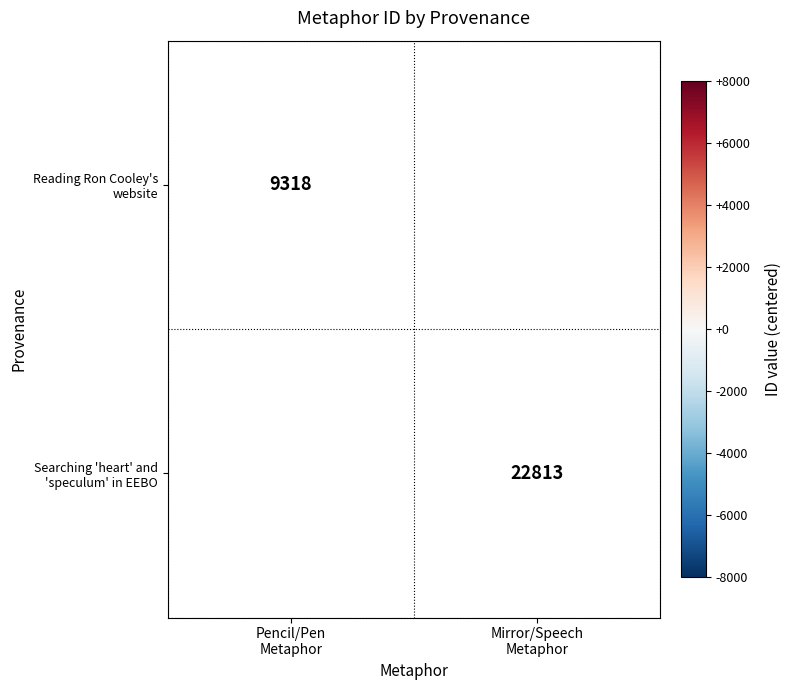

At which label does Searching 'heart' and 'speculum' in EEBO reach its minimum?

Pencil/Pen Metaphor